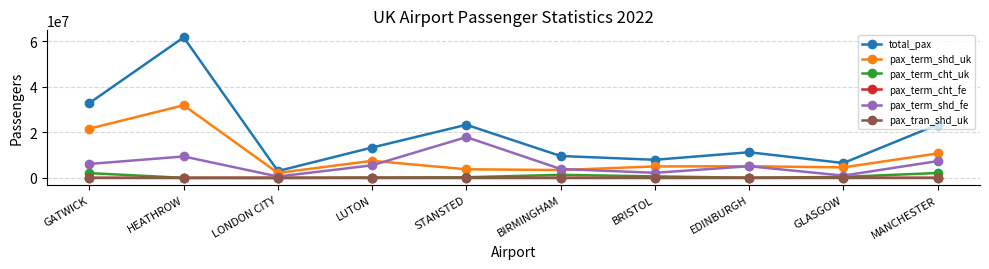

At which category is the sum across all series the highest?

HEATHROW